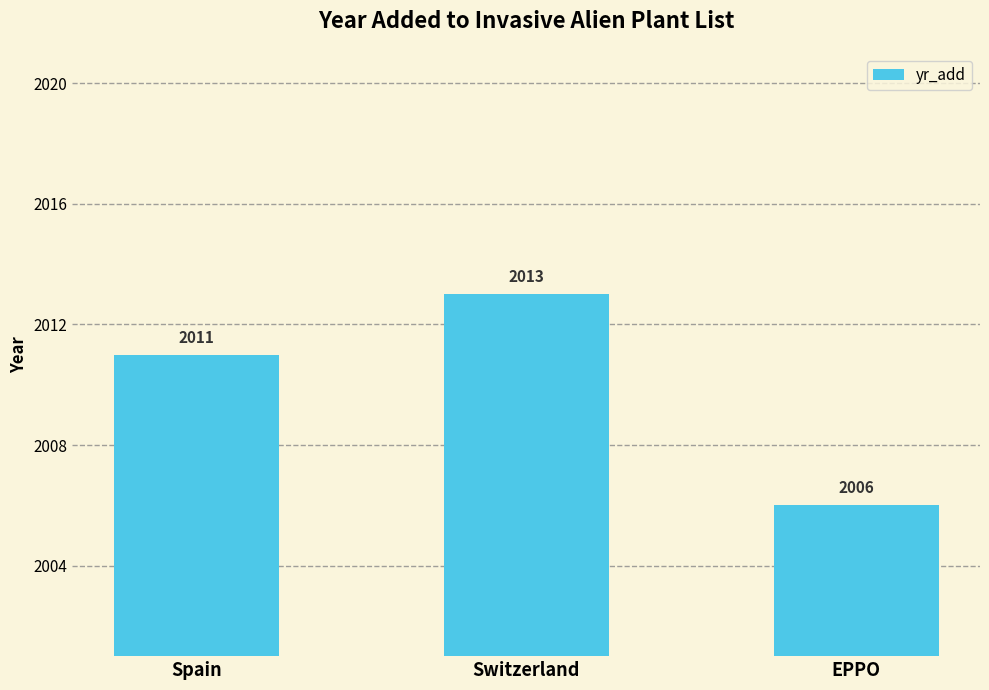

How many values are between 2006 and 2013?

3